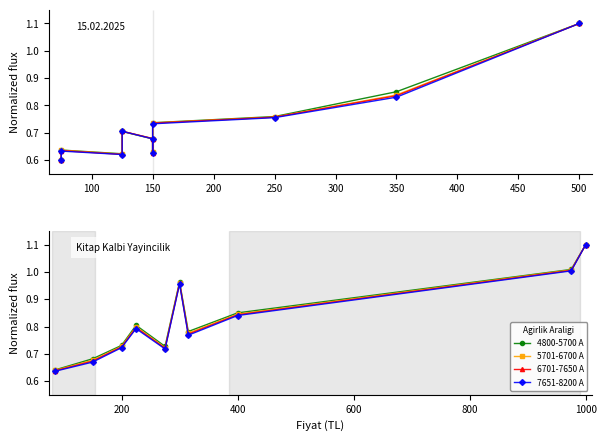

True or false: 6701-7650 A has more than 1 points higher than both neighbors.

True